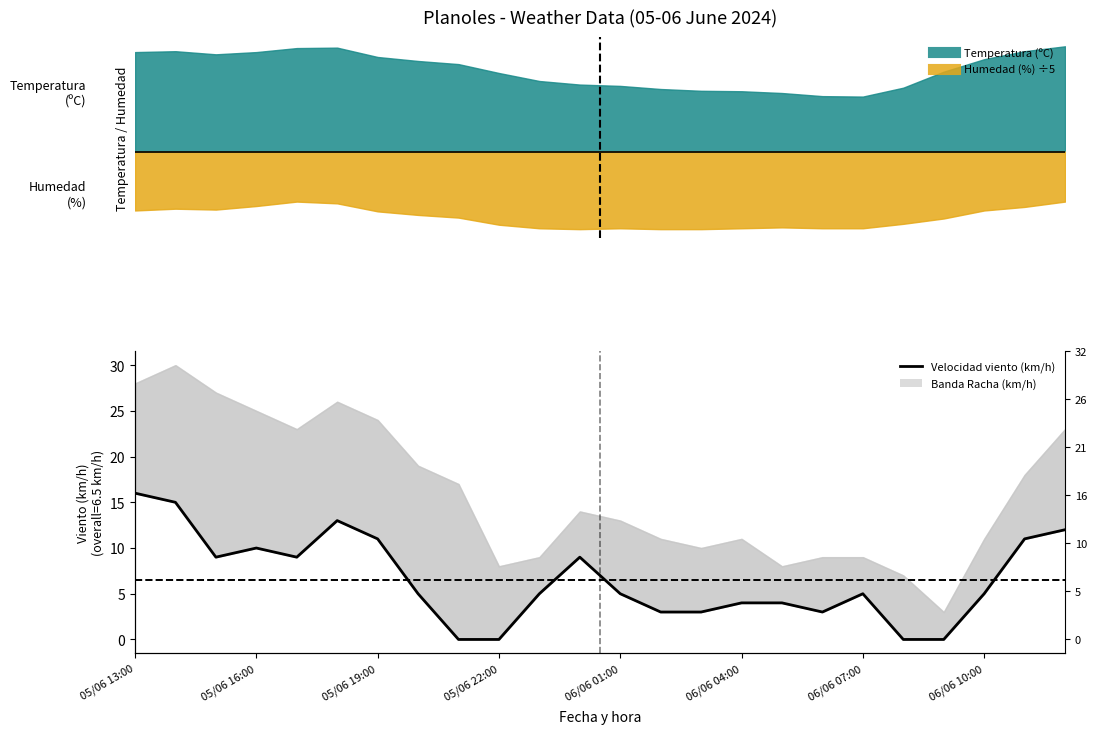

Which has a higher value, 05/06 19:00 or 05/06 13:00?

05/06 13:00